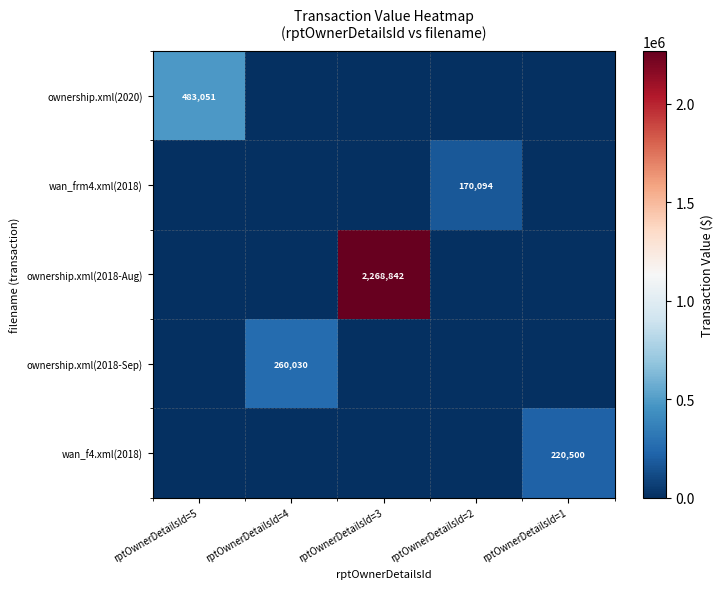

At which category does the chart reach its peak across all series?

rptOwnerDetailsId=3